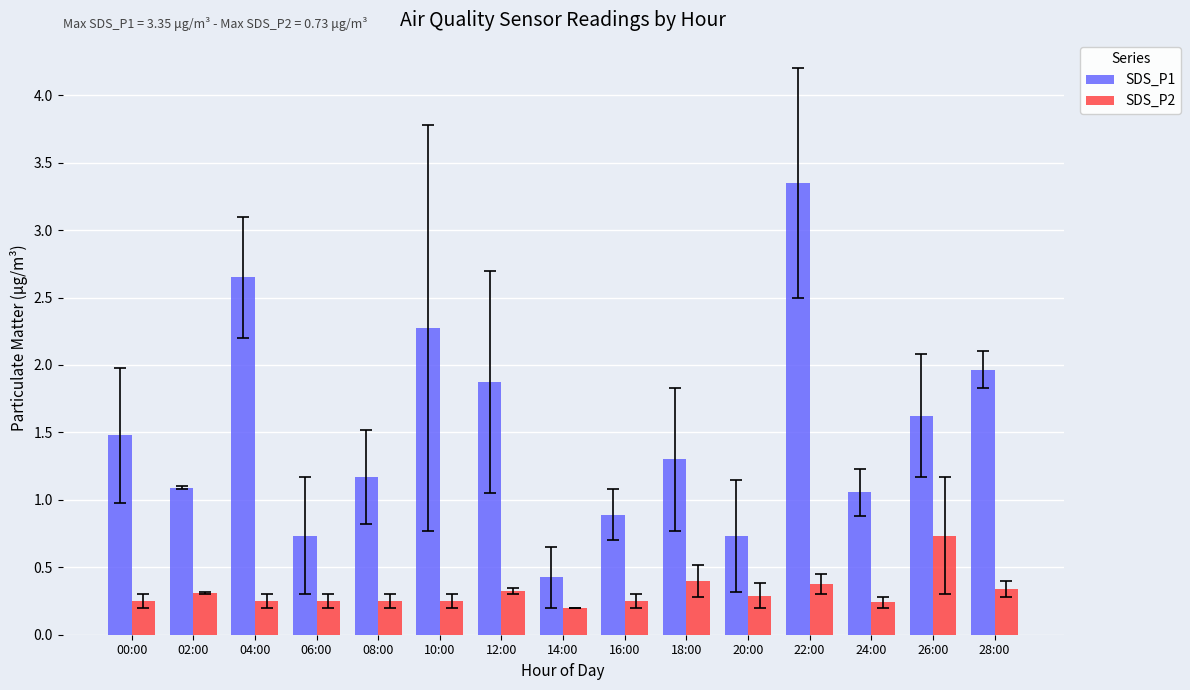

The value of SDS_P2 at 10:00 is 0.2. True or false?

True